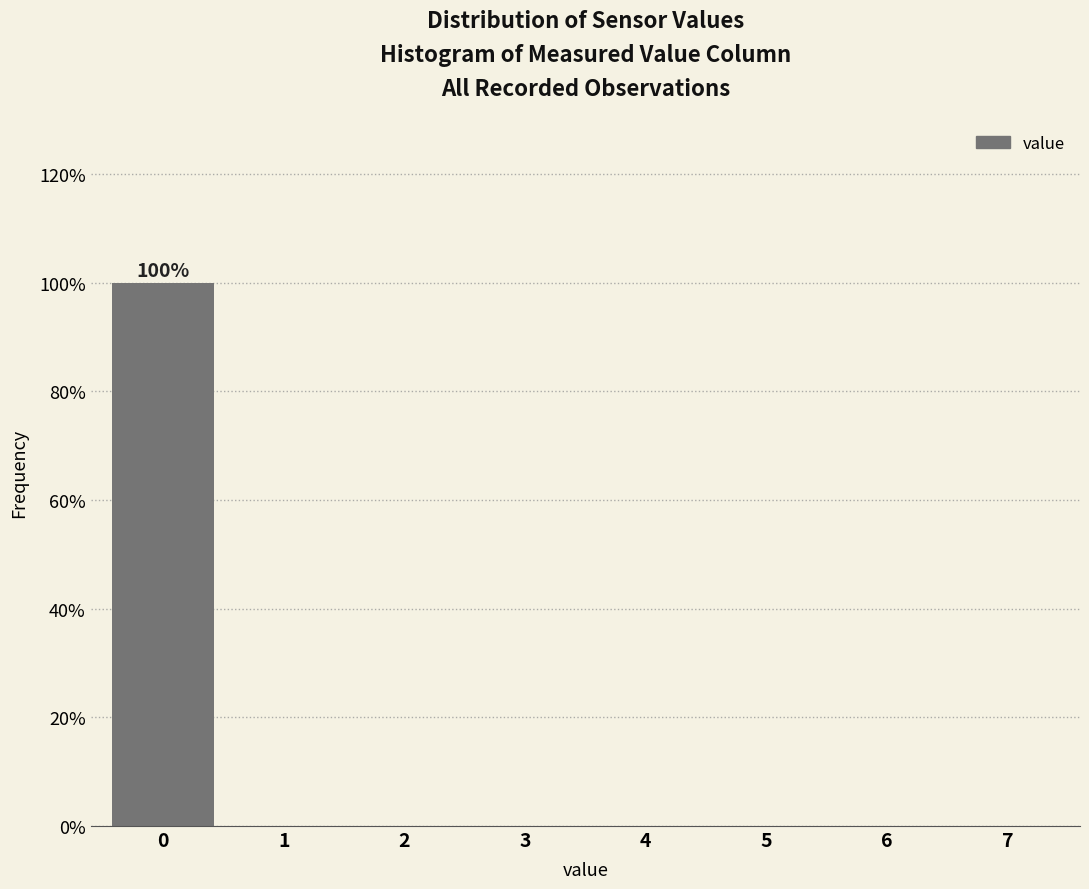

Which range on the x-axis has the tallest bar?

-0.5 to 0.5